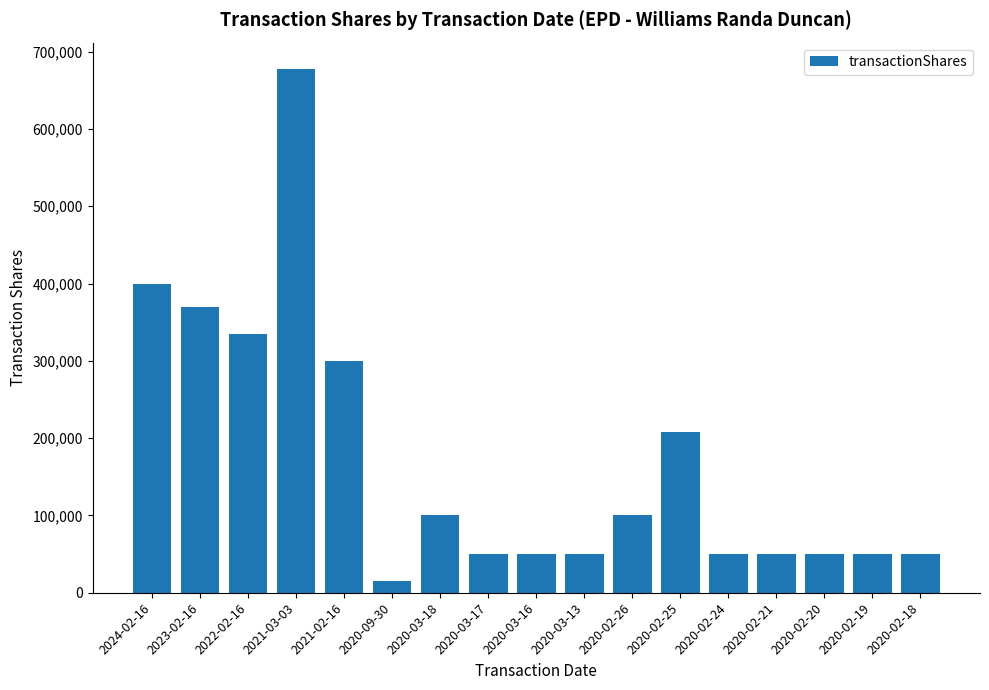

Count the number of categories in the chart.

17